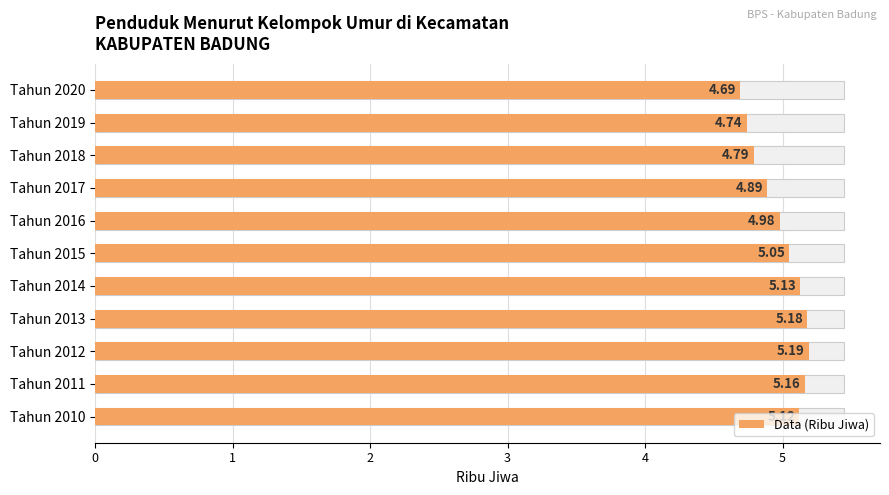

Reading left to right, transcribe all the data shown in this chart.

5.1	5.2	5.2	5.2	5.1	5.0	5.0	4.9	4.8	4.7	4.7